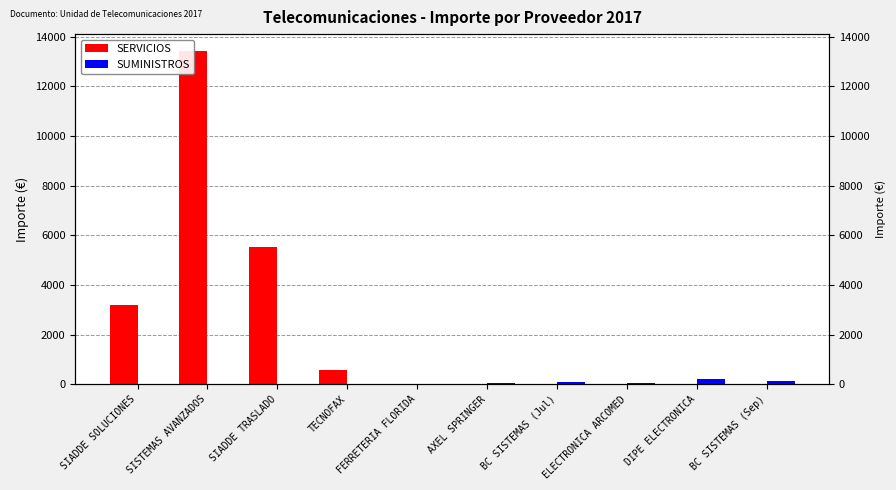

The SUMINISTROS series shows 145.2 at BC SISTEMAS (Sep). True or false?

True